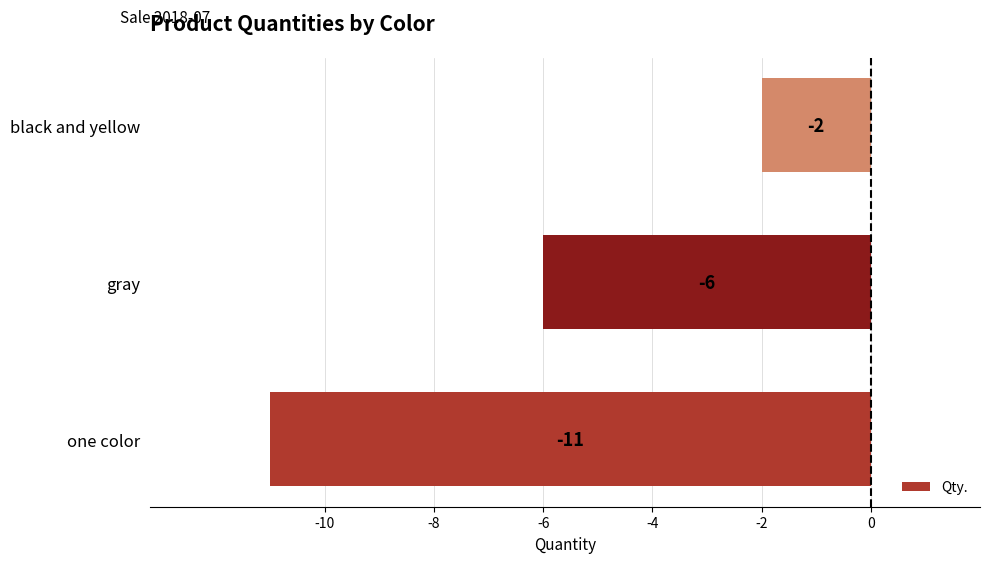

Are the bars grouped side by side (vs. stacked)?

No